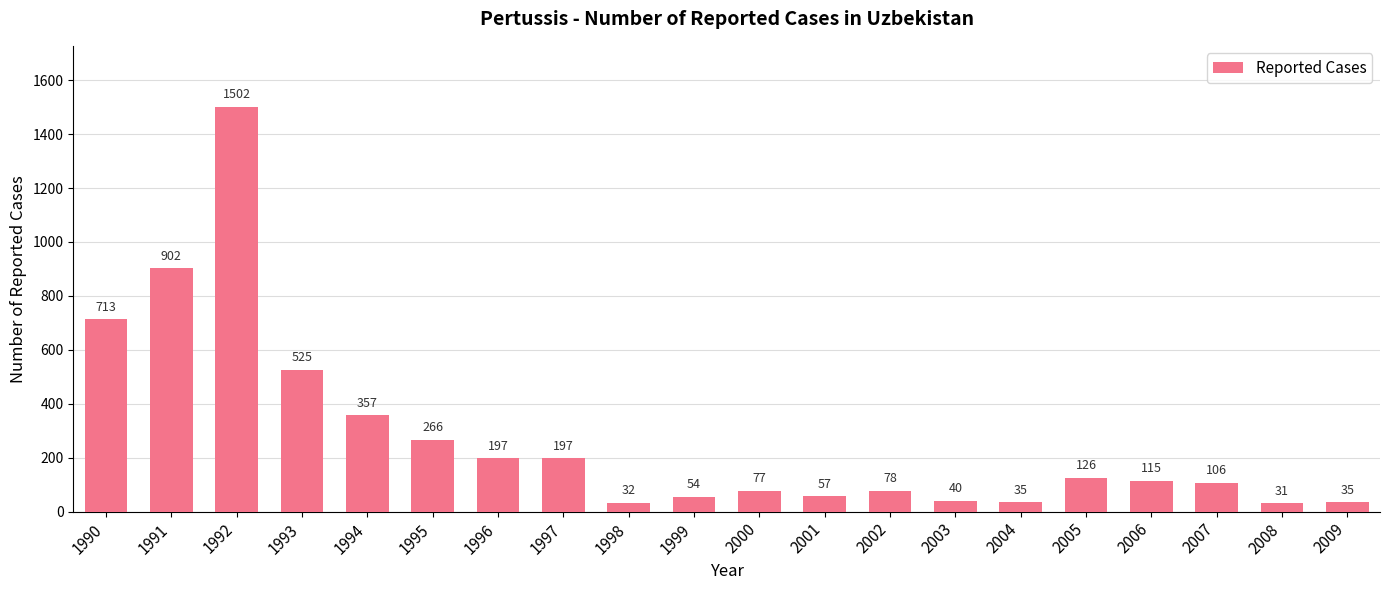

What is the sum of all values?

5445